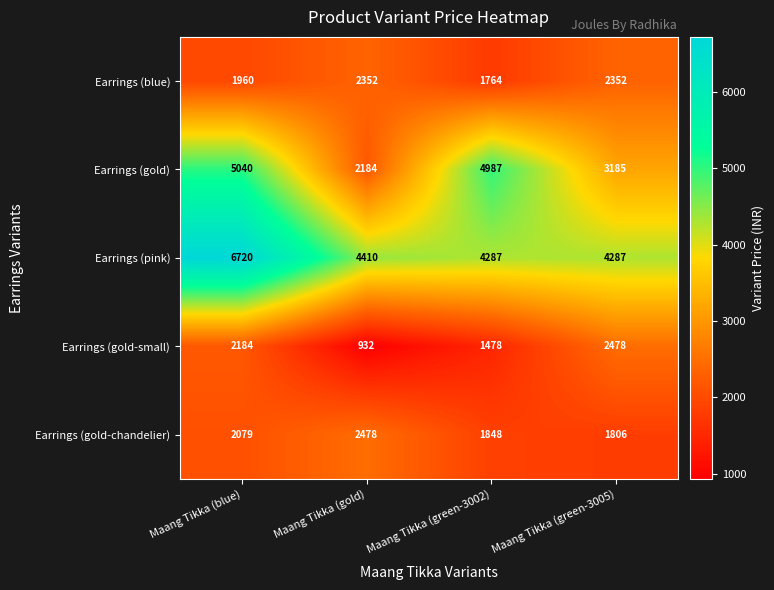

What is the difference between the second highest and second lowest values in the Earrings (gold-small) series?

706